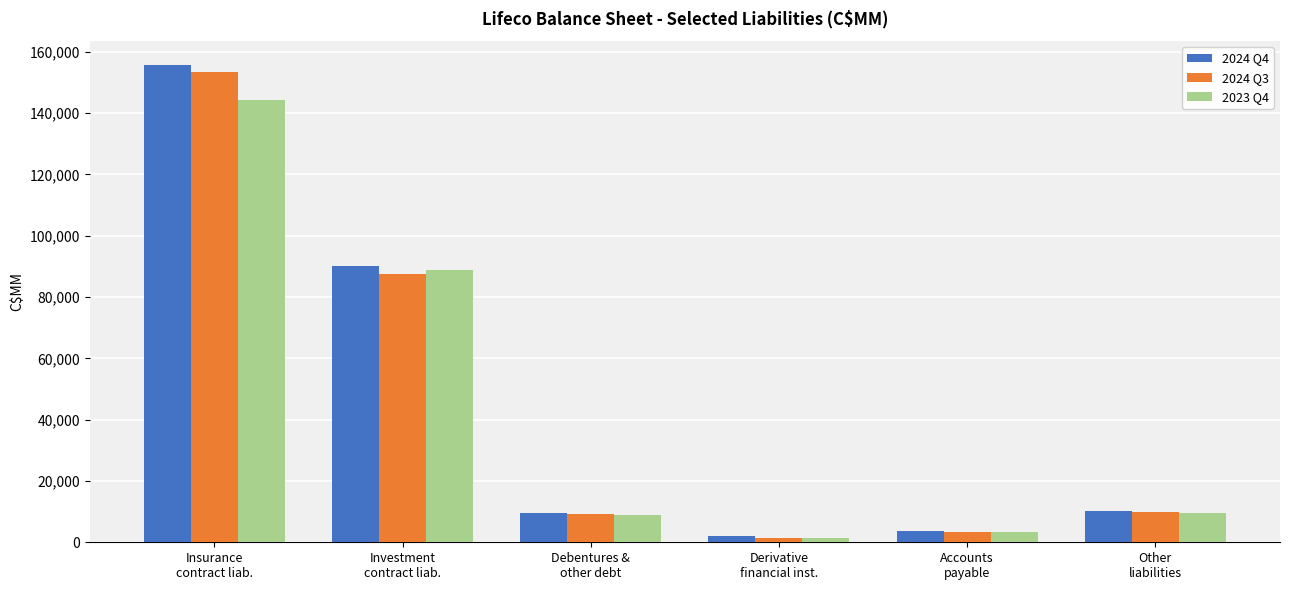

What is the label of the 1st bar from the left?

Insurance
contract liab.